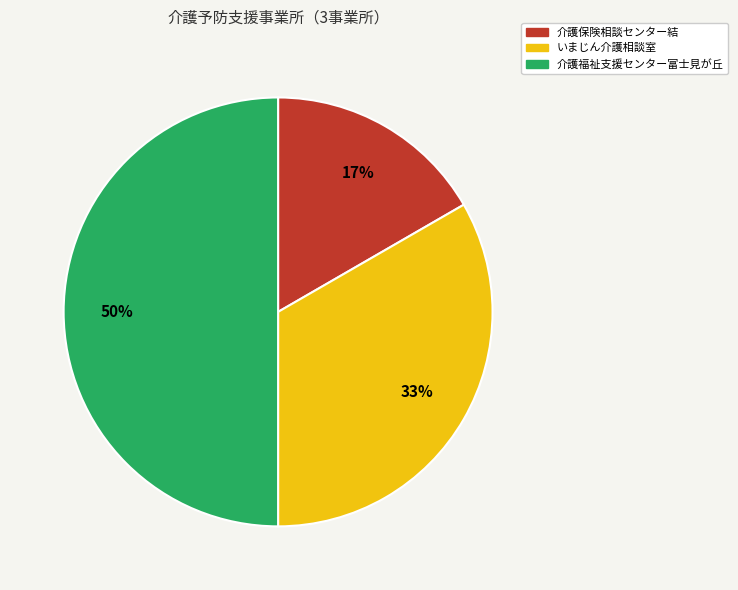

Which category has the biggest portion of the pie?

介護福祉支援センター富士見が丘